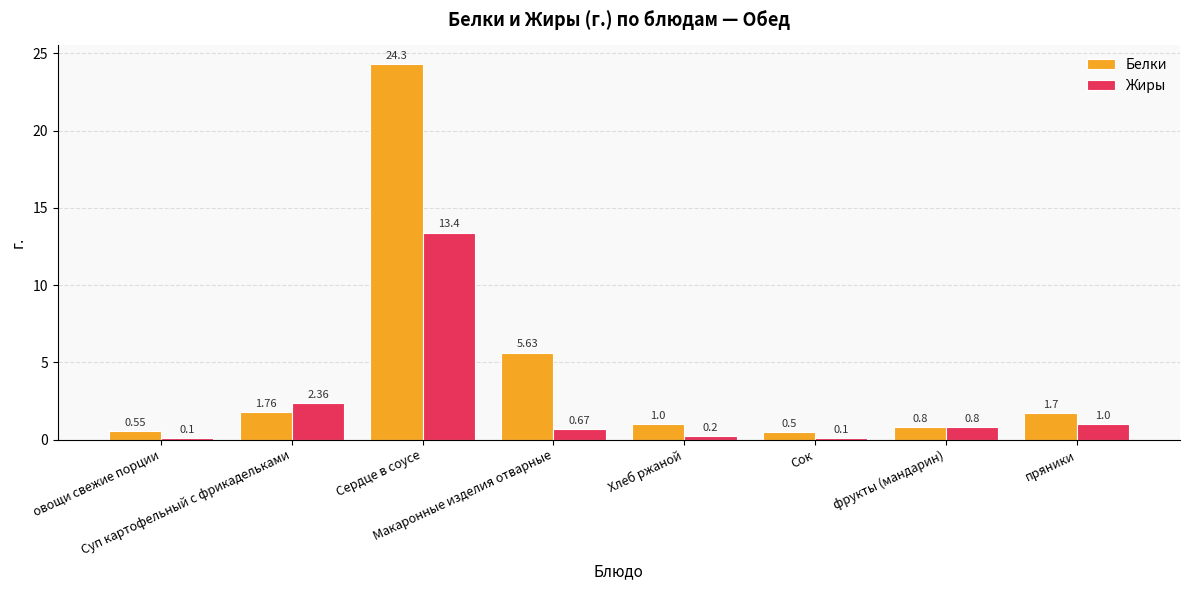

Rank the series by their average value, from lowest to highest.

Жиры, Белки